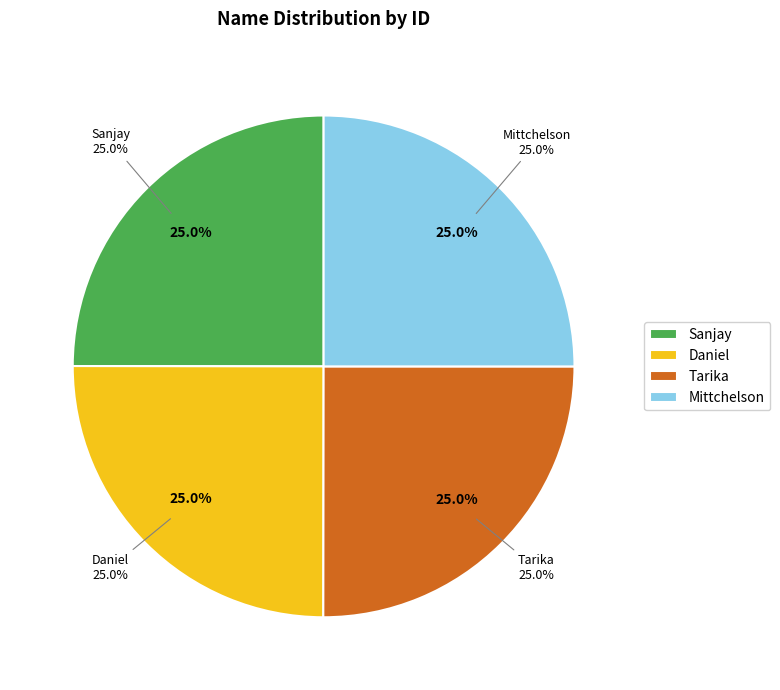

Combined, what portion of the pie is Sanjay and Tarika?

50.0%